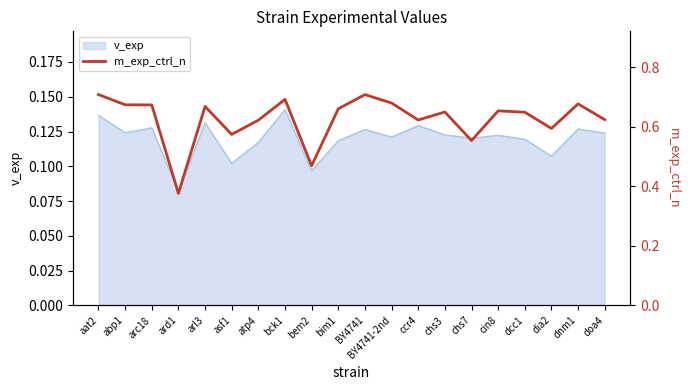

How many points are higher than both their immediate neighbors (excluding endpoints)?

6